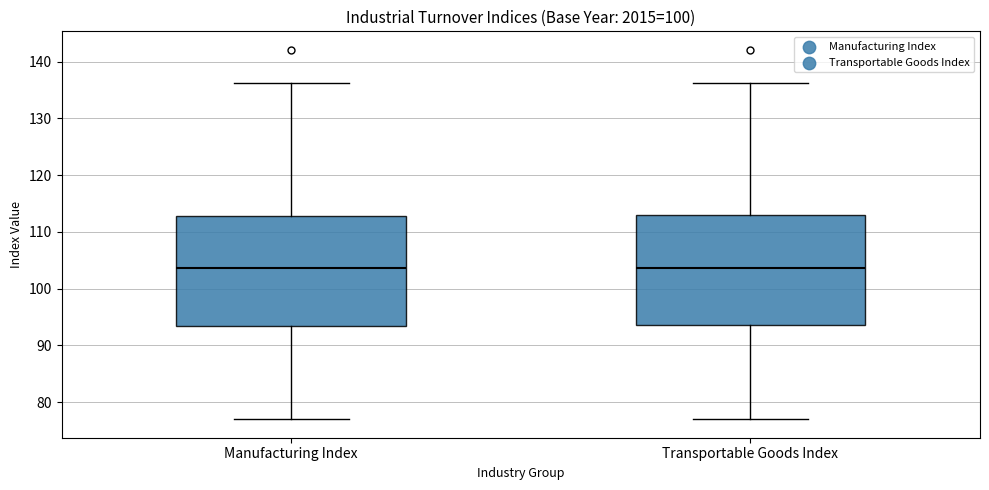

Reading left to right, transcribe this box plot: for each box, give where its median line is, the range the box spans, and where its two whiskers end, as read against the y-axis. The values are not printed on the chart, so give them approximately, as read against the axis.

Manufacturing Index: median 104, box 94 to 113, whiskers 77 to 136
Transportable Goods Index: median 104, box 94 to 113, whiskers 77 to 136